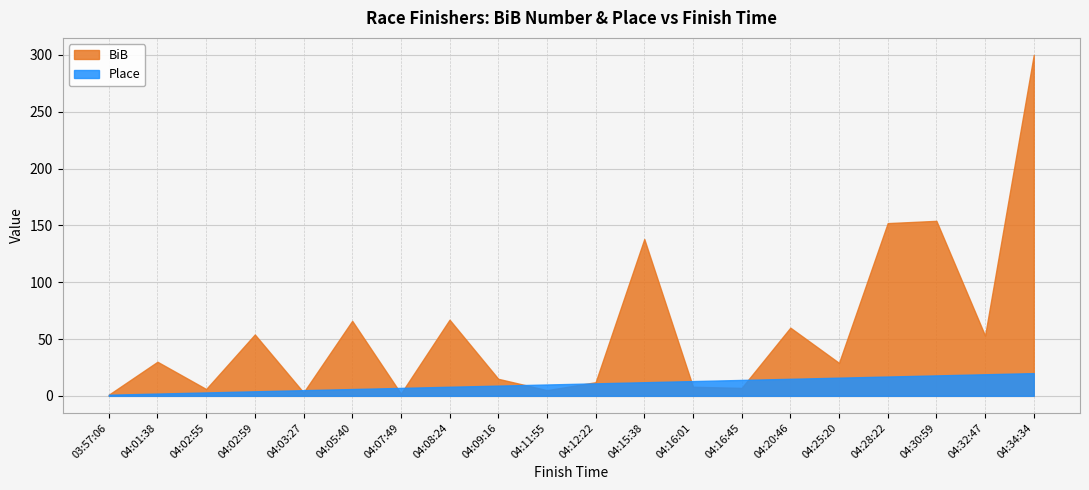

How many lines are shown in the chart?

2